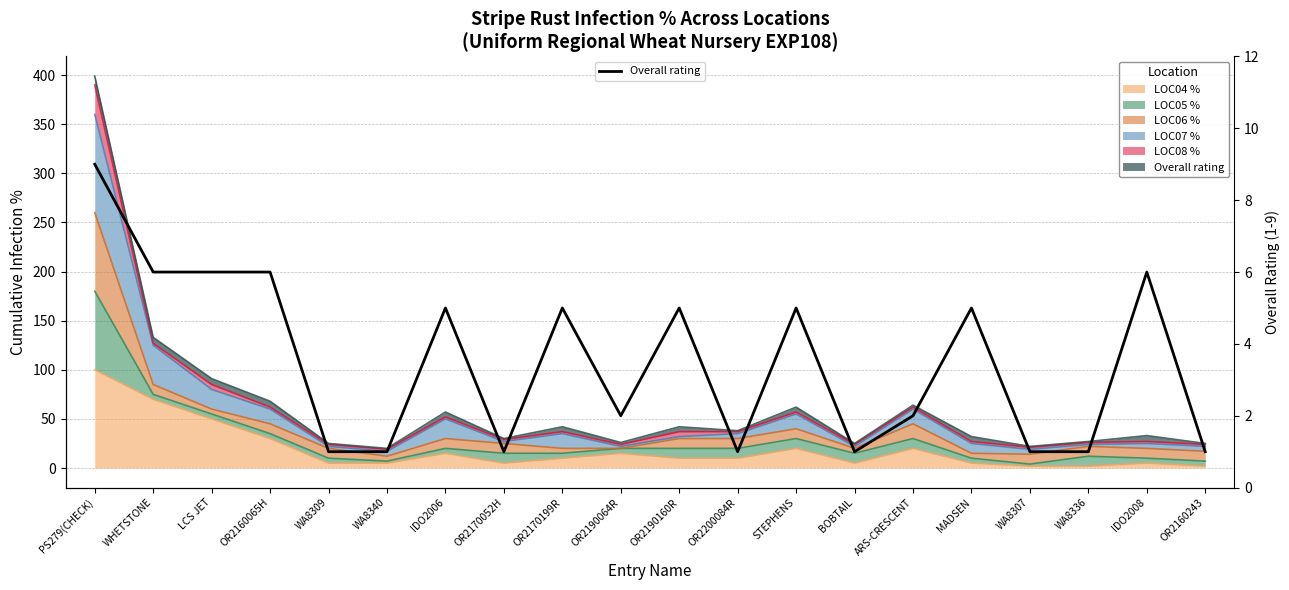

The value at MADSEN is 5. True or false?

True